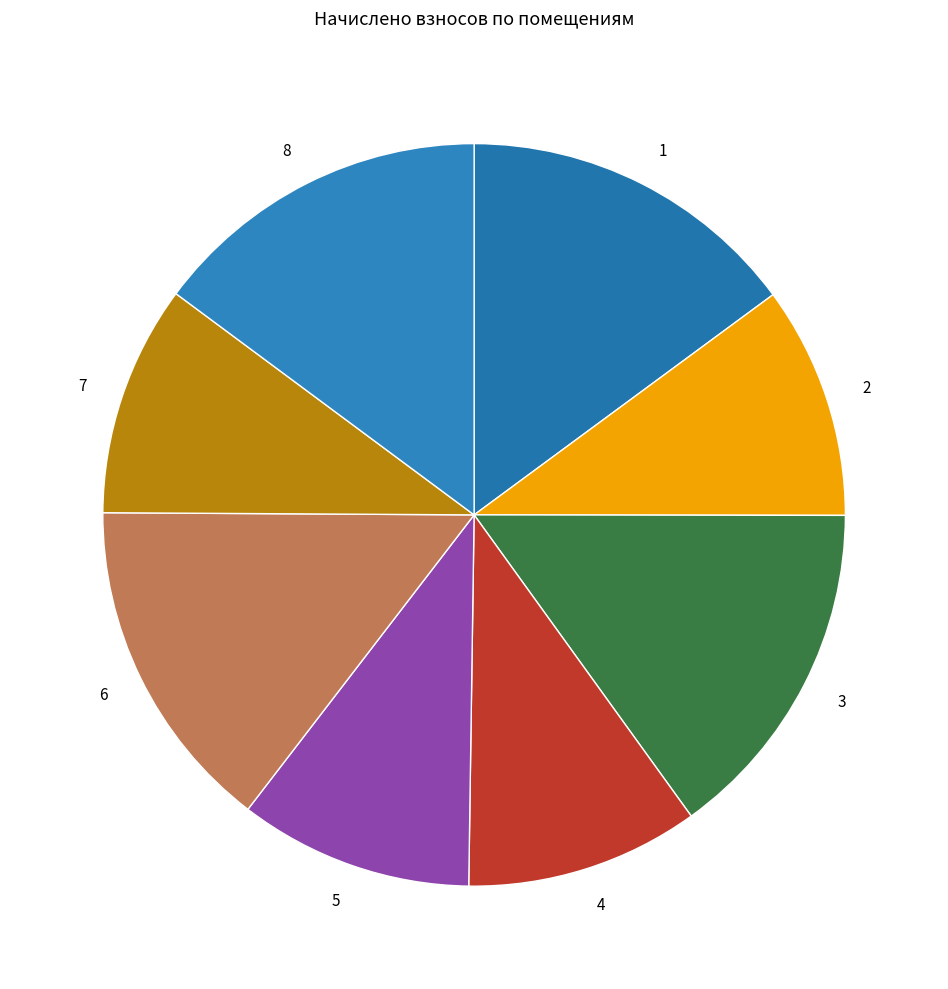

Does any single category account for the majority?

No